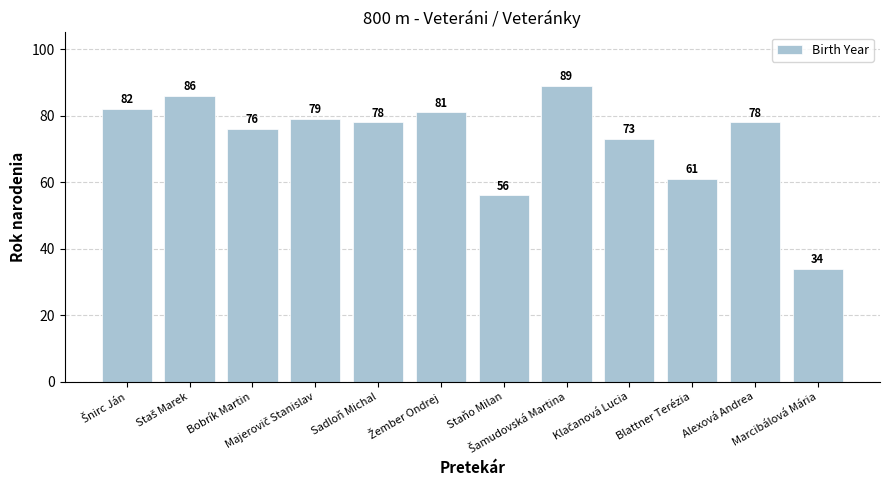

What is the sum of all values?

873